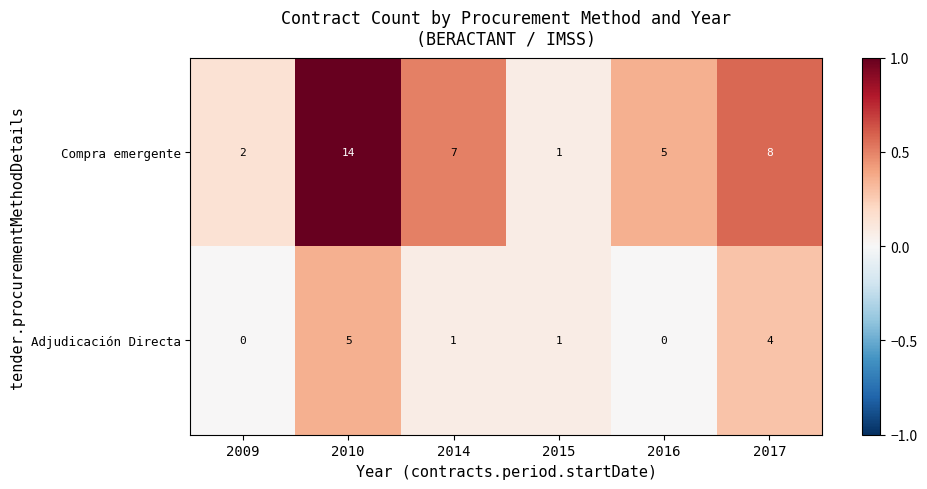

Reading right to left, extract all data points from this chart.

Compra emergente: 8	5	1	7	14	2
Adjudicación Directa: 4	0	1	1	5	0